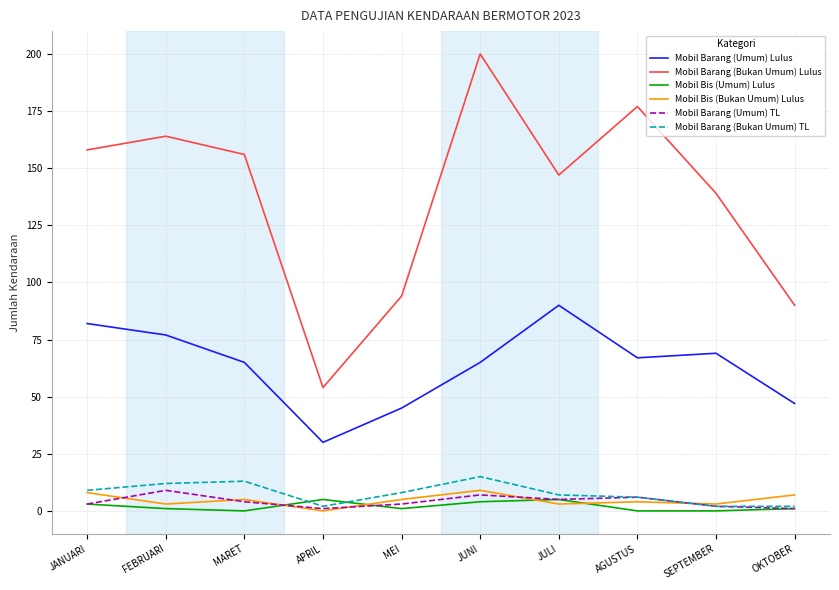

True or false: Mobil Barang (Bukan Umum) Lulus has a value of 90 at OKTOBER.

True